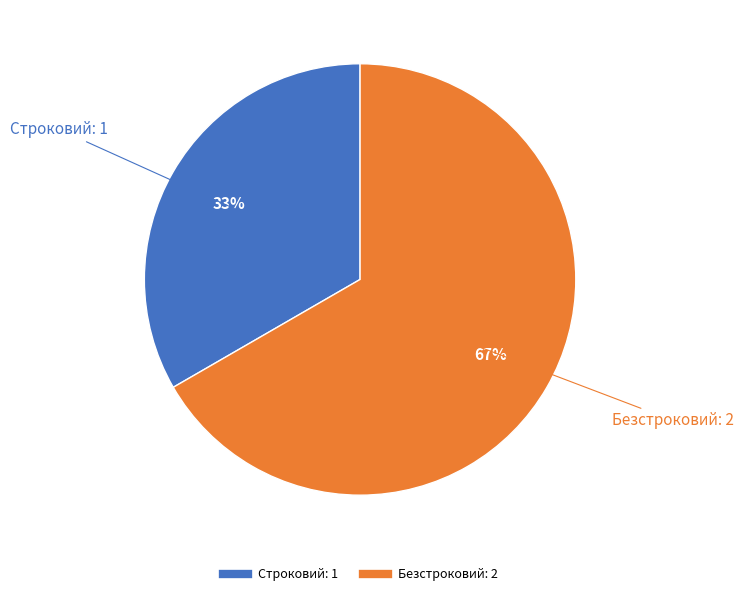

Do Строковий and Безстроковий together represent more than half of the pie?

Yes